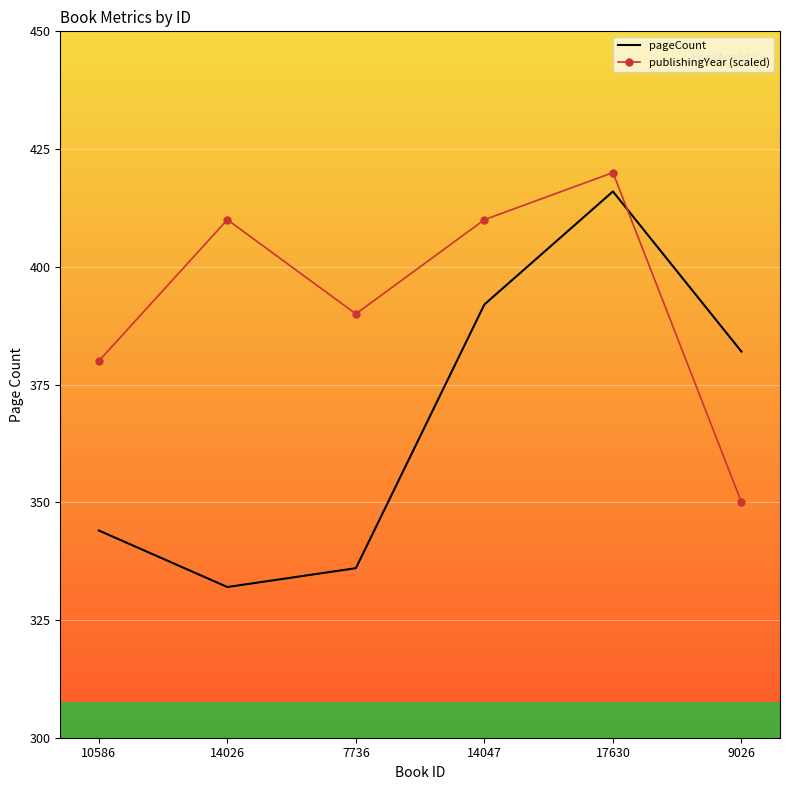

What position from the right is 14047?

3